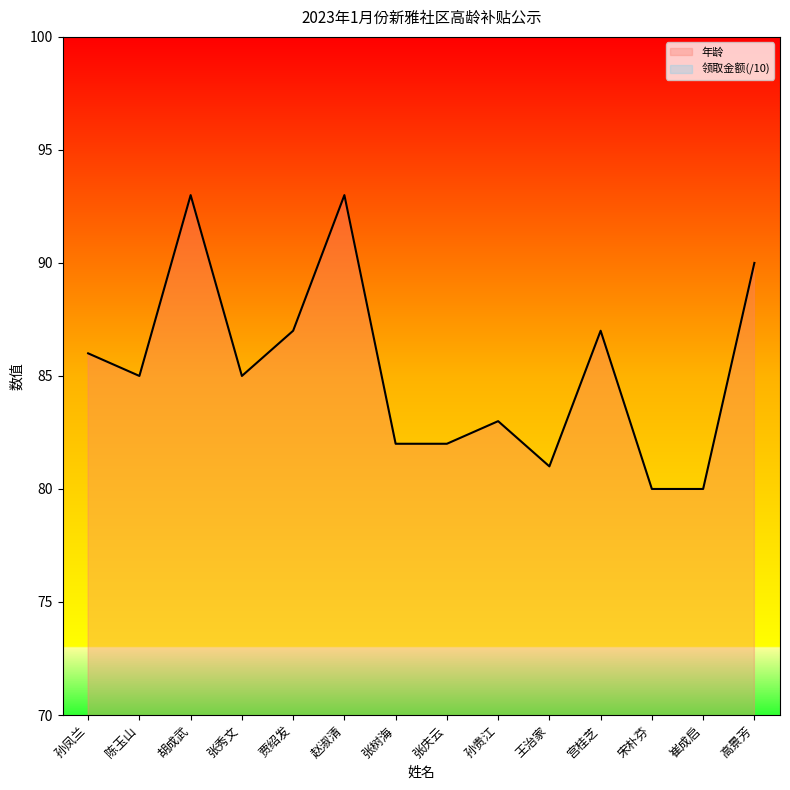

Where is the data nearest to the value 86?

孙凤兰